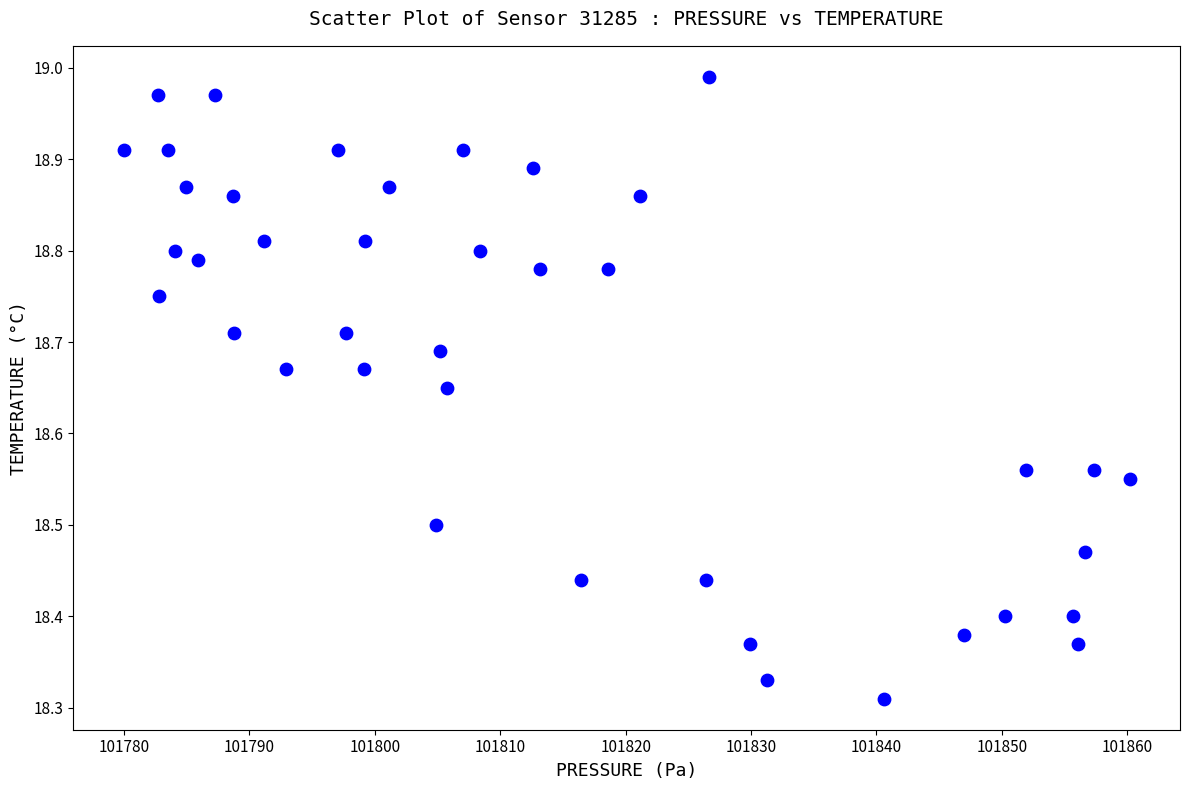

What is the range of X values (max minus min)?

80.2